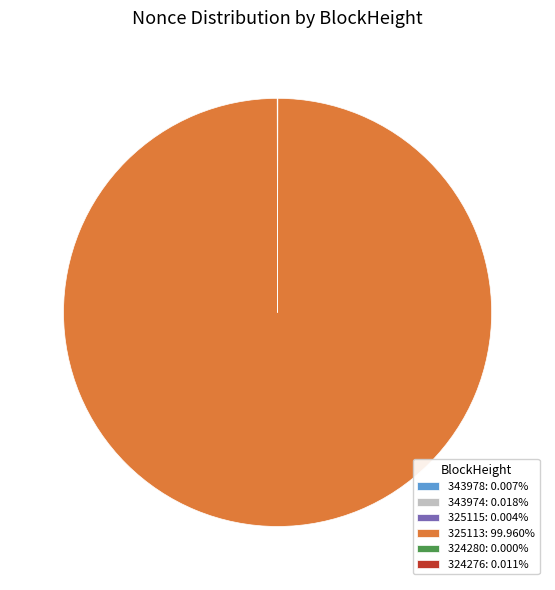

Is there any slice that represents more than half of the pie?

Yes